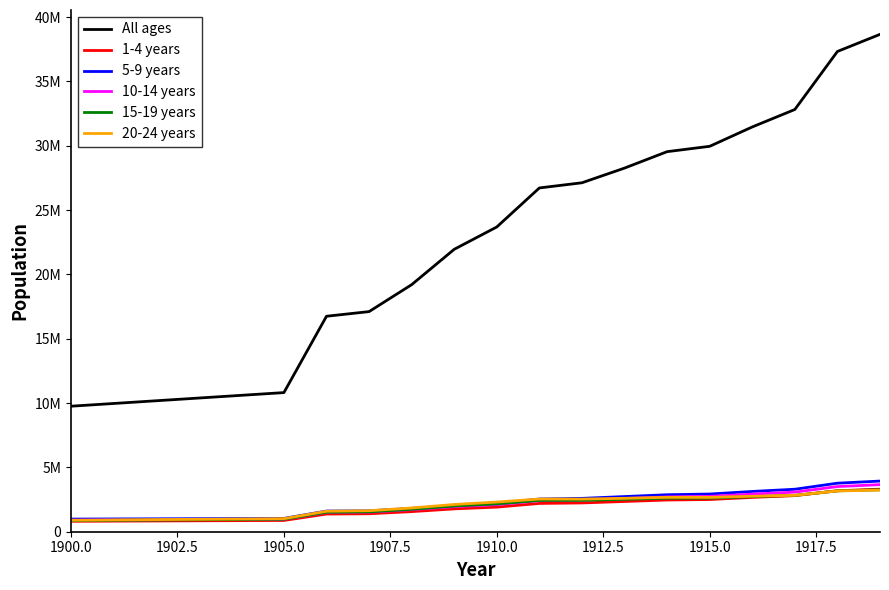

What is the minimum value for 20-24 years?

891067